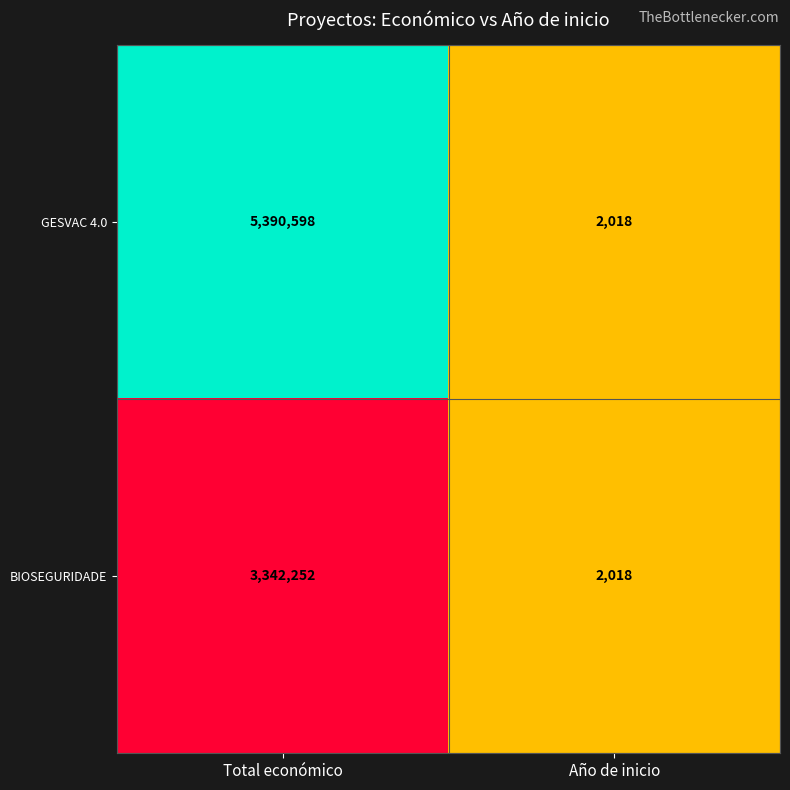

Rank the series by their maximum value, from highest to lowest.

GESVAC 4.0, BIOSEGURIDADE